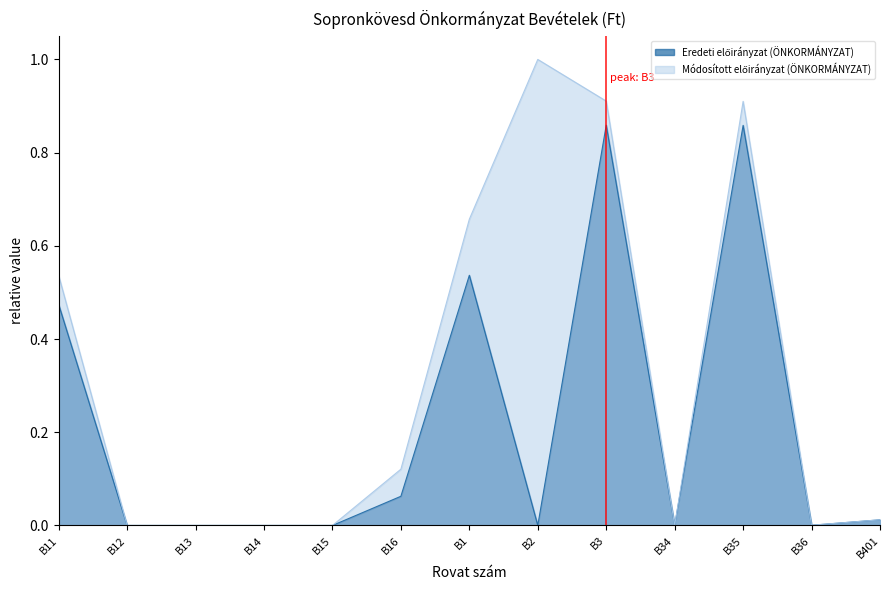

True or false: Eredeti előirányzat (ÖNKORMÁNYZAT) and Módosított előirányzat (ÖNKORMÁNYZAT) intersect in this chart.

False